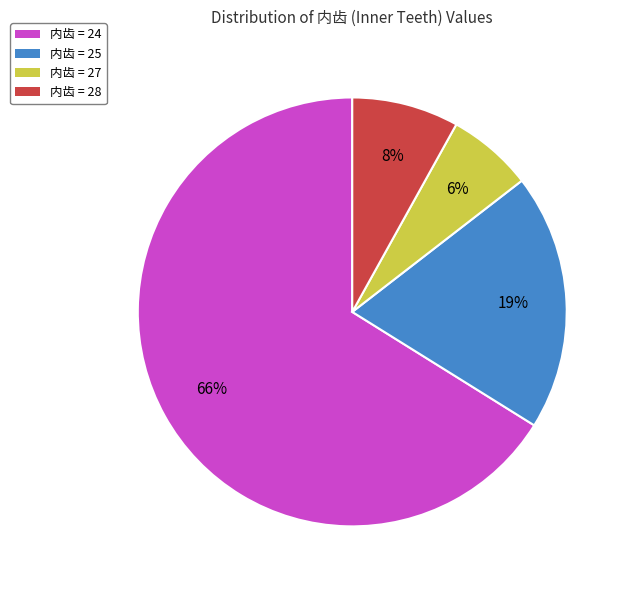

Is there a majority slice in this chart?

Yes